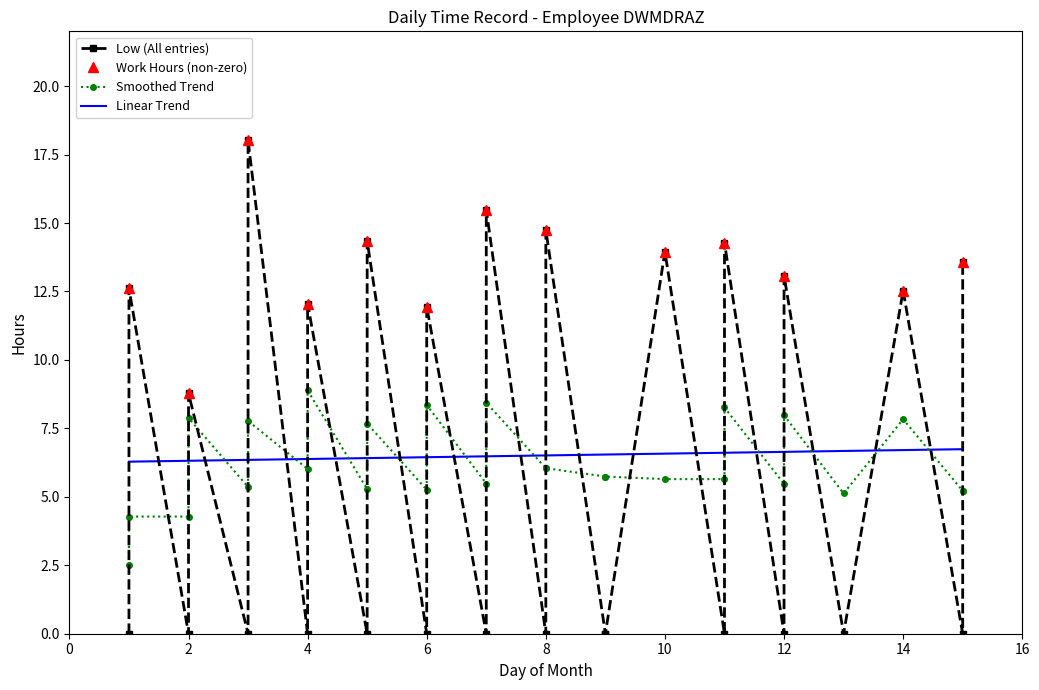

Does the chart have visible grid lines?

No